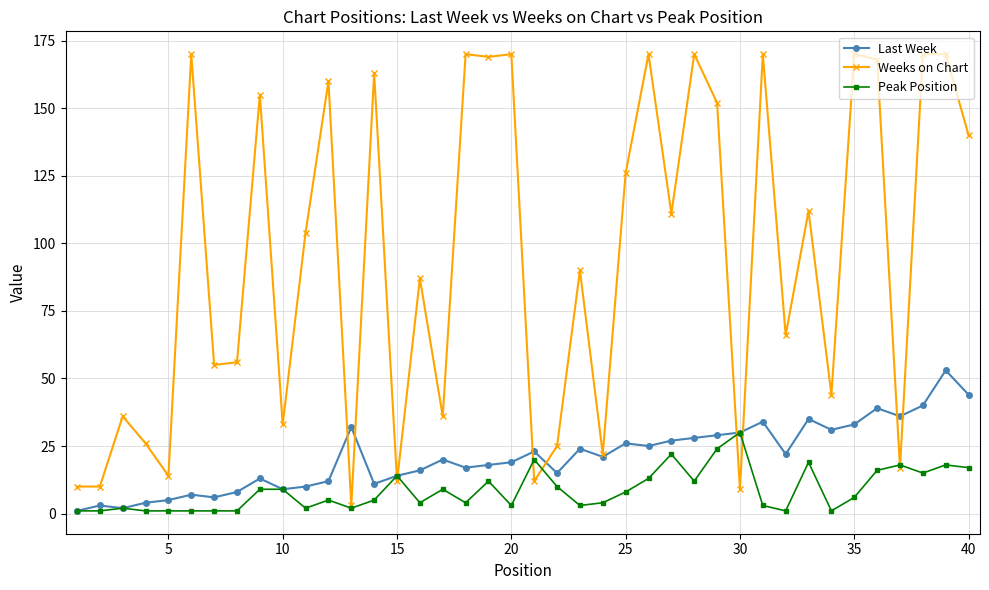

What is the maximum value for Weeks on Chart?

170